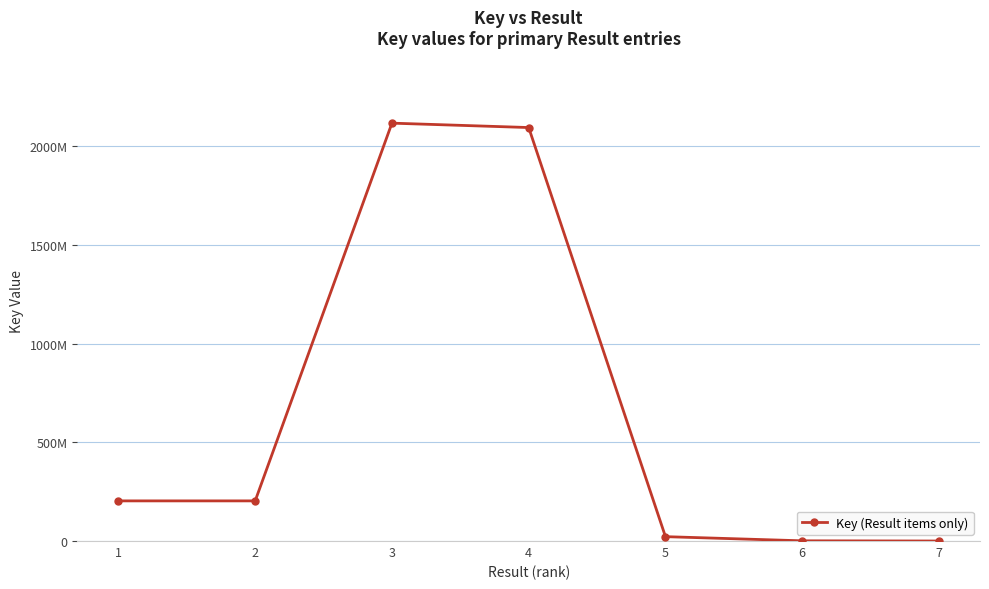

Between 2 and 3, which is larger?

3